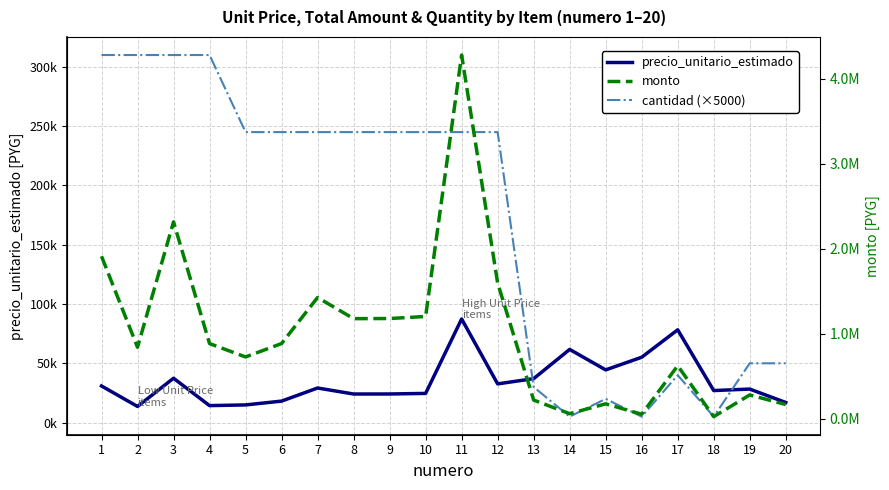

What is the difference between the maximum and minimum values in the cantidad (×5000) series?

305000.0